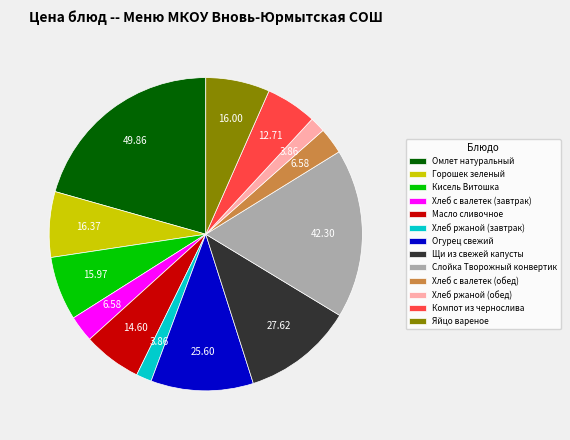

What is the ratio of the value at Хлеб с валетек (завтрак) to the value at Масло сливочное?

0.5